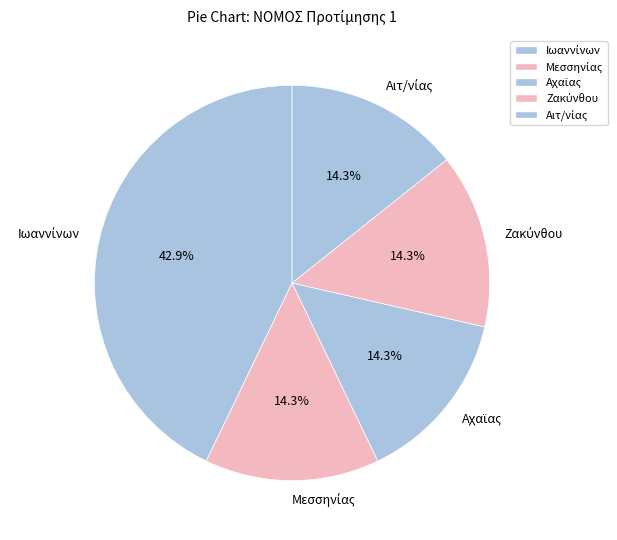

Is there a majority slice in this chart?

No